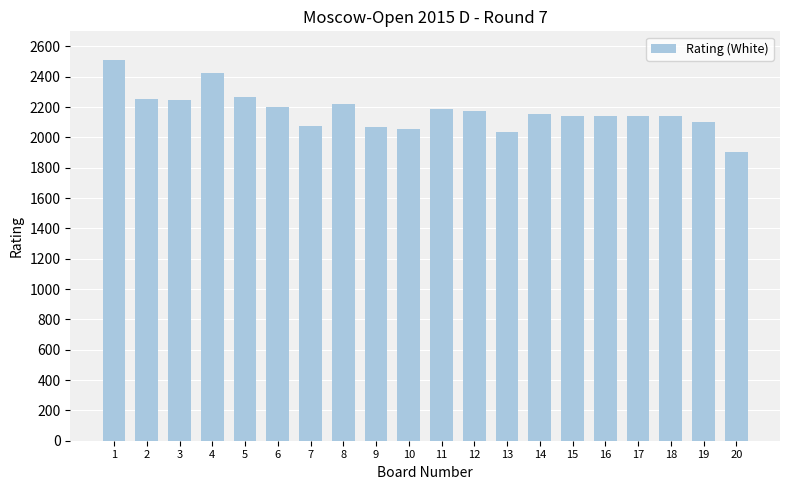

What is the maximum value shown in the chart?

2514